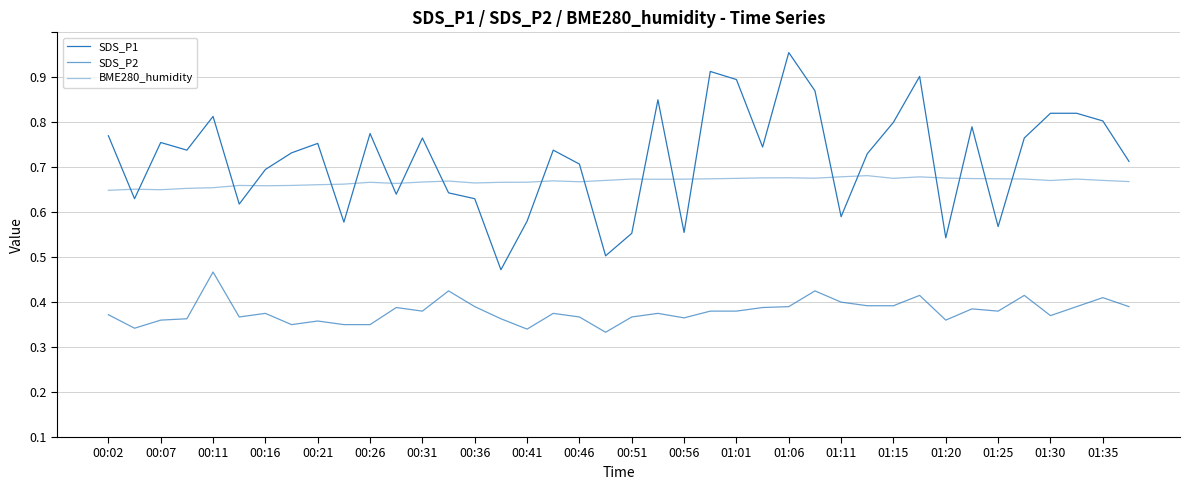

True or false: SDS_P1 has more than 1 points higher than both neighbors.

True